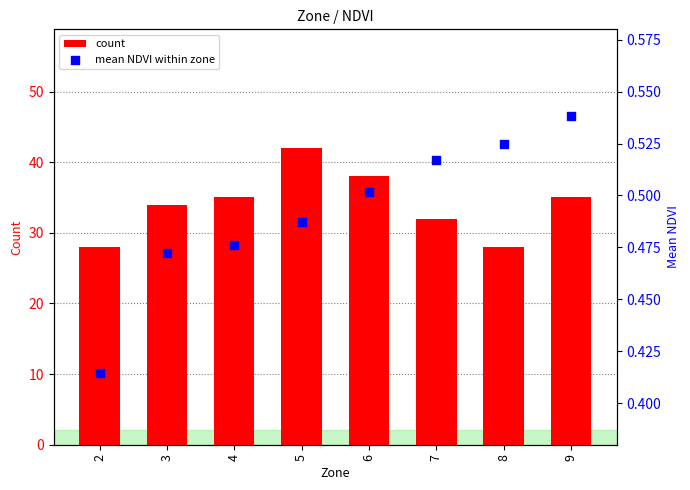

Which series reaches the maximum Y coordinate?

count